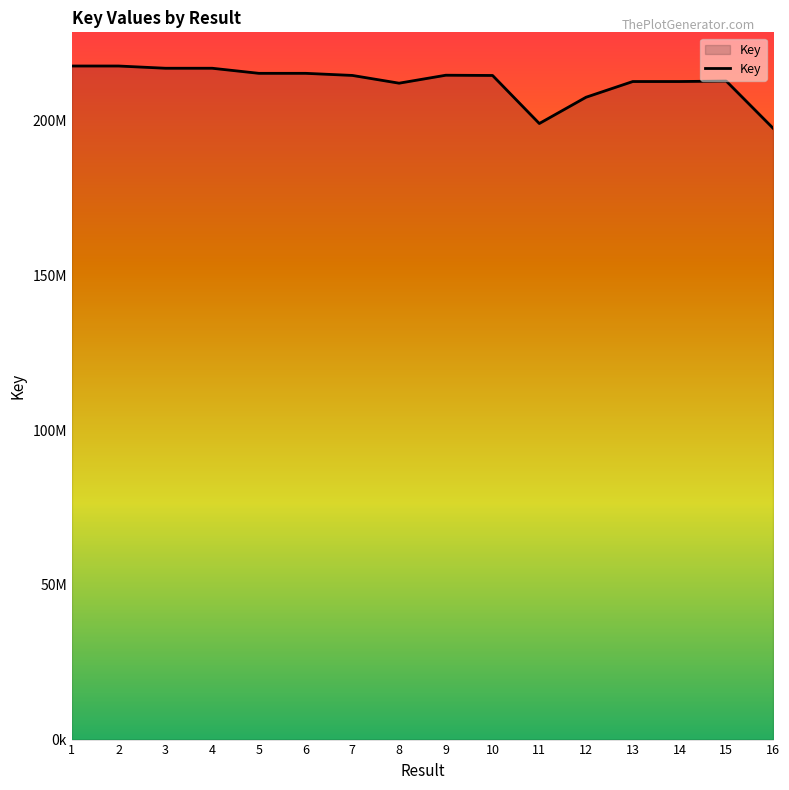

How many interior local peaks (higher than both neighbors) does the data have?

3